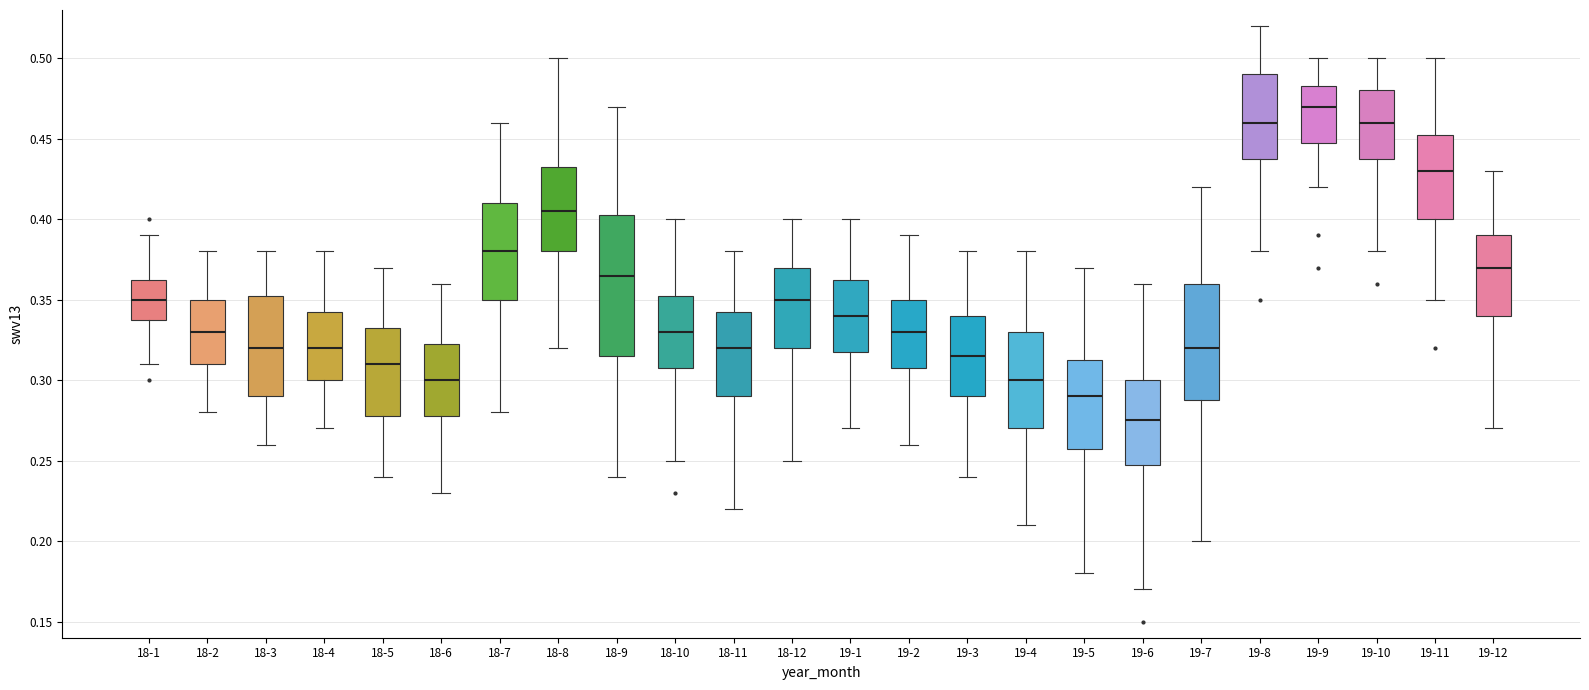

Reading left to right, read every box against the y-axis: the position of its median line, the range the box covers, and the ends of its whiskers. The values are not printed on the chart, so give them approximately, as read against the axis.

18-1: median 0.350, box 0.340 to 0.365, whiskers 0.310 to 0.390
18-2: median 0.330, box 0.310 to 0.350, whiskers 0.280 to 0.380
18-3: median 0.320, box 0.290 to 0.355, whiskers 0.260 to 0.380
18-4: median 0.320, box 0.300 to 0.345, whiskers 0.270 to 0.380
18-5: median 0.310, box 0.280 to 0.335, whiskers 0.240 to 0.370
18-6: median 0.300, box 0.280 to 0.325, whiskers 0.230 to 0.360
18-7: median 0.380, box 0.350 to 0.410, whiskers 0.280 to 0.460
18-8: median 0.405, box 0.380 to 0.435, whiskers 0.320 to 0.500
18-9: median 0.365, box 0.315 to 0.405, whiskers 0.240 to 0.470
18-10: median 0.330, box 0.310 to 0.355, whiskers 0.250 to 0.400
18-11: median 0.320, box 0.290 to 0.345, whiskers 0.220 to 0.380
18-12: median 0.350, box 0.320 to 0.370, whiskers 0.250 to 0.400
19-1: median 0.340, box 0.320 to 0.365, whiskers 0.270 to 0.400
19-2: median 0.330, box 0.310 to 0.350, whiskers 0.260 to 0.390
19-3: median 0.315, box 0.290 to 0.340, whiskers 0.240 to 0.380
19-4: median 0.300, box 0.270 to 0.330, whiskers 0.210 to 0.380
19-5: median 0.290, box 0.260 to 0.315, whiskers 0.180 to 0.370
19-6: median 0.275, box 0.250 to 0.300, whiskers 0.170 to 0.360
19-7: median 0.320, box 0.290 to 0.360, whiskers 0.200 to 0.420
19-8: median 0.460, box 0.440 to 0.490, whiskers 0.380 to 0.520
19-9: median 0.470, box 0.450 to 0.485, whiskers 0.420 to 0.500
19-10: median 0.460, box 0.440 to 0.480, whiskers 0.380 to 0.500
19-11: median 0.430, box 0.400 to 0.455, whiskers 0.350 to 0.500
19-12: median 0.370, box 0.340 to 0.390, whiskers 0.270 to 0.430